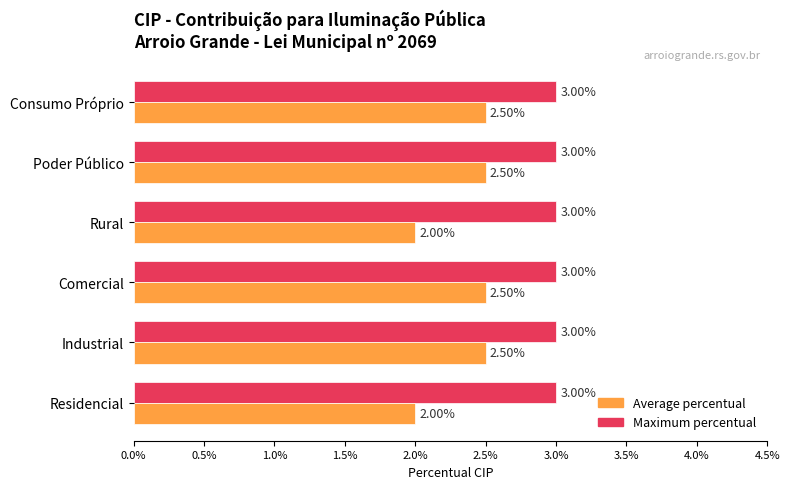

What position from the right is 0.5%?

5